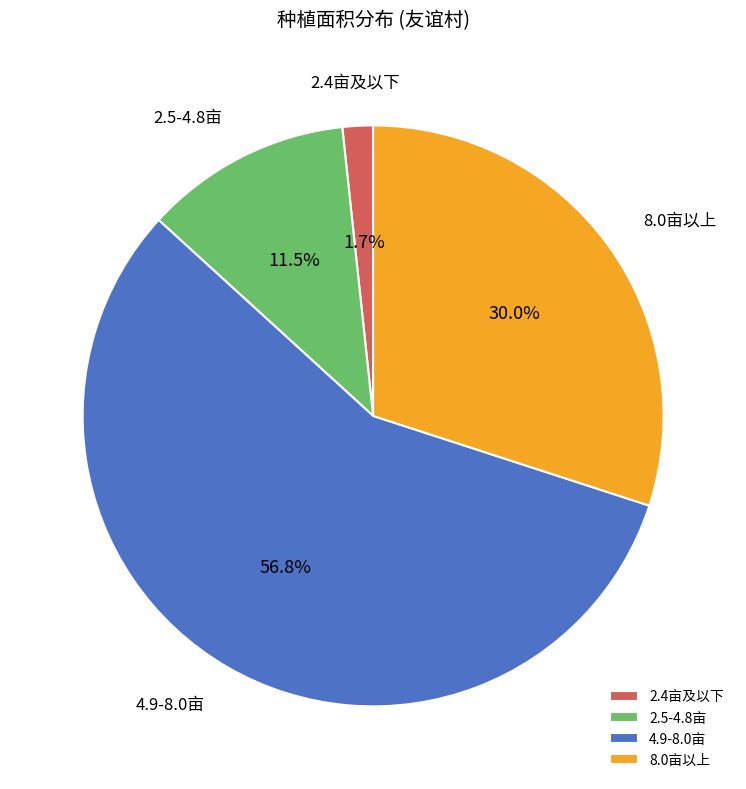

What is the ratio of the value at 8.0亩以上 to the value at 4.9-8.0亩?

0.5